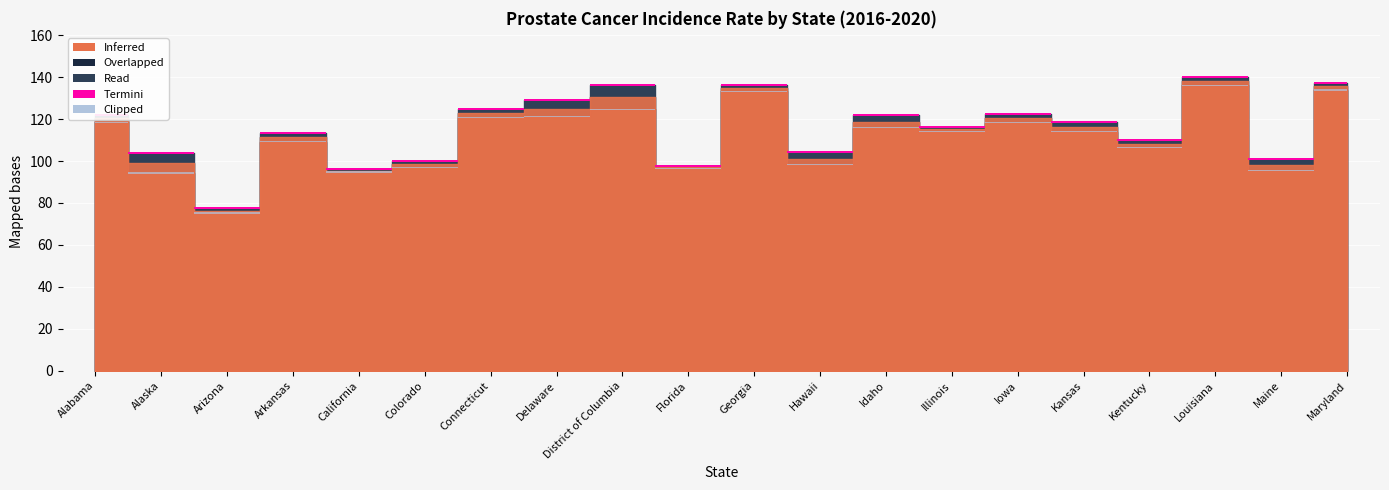

Which category has the highest value across all series?

Louisiana